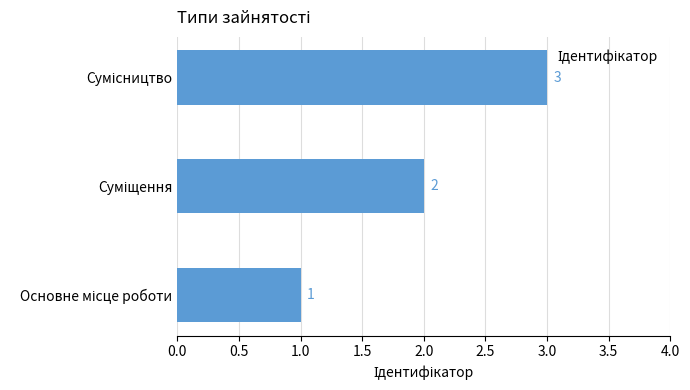

Count the values in the range 1 to 3.

3